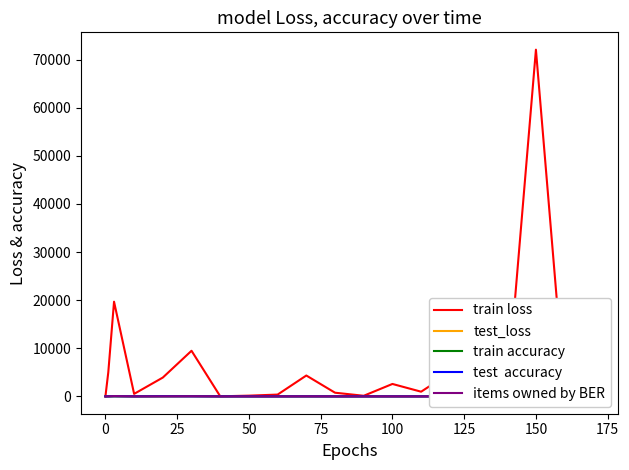

In train accuracy, how many points are higher than both neighbors (excluding endpoints)?

4